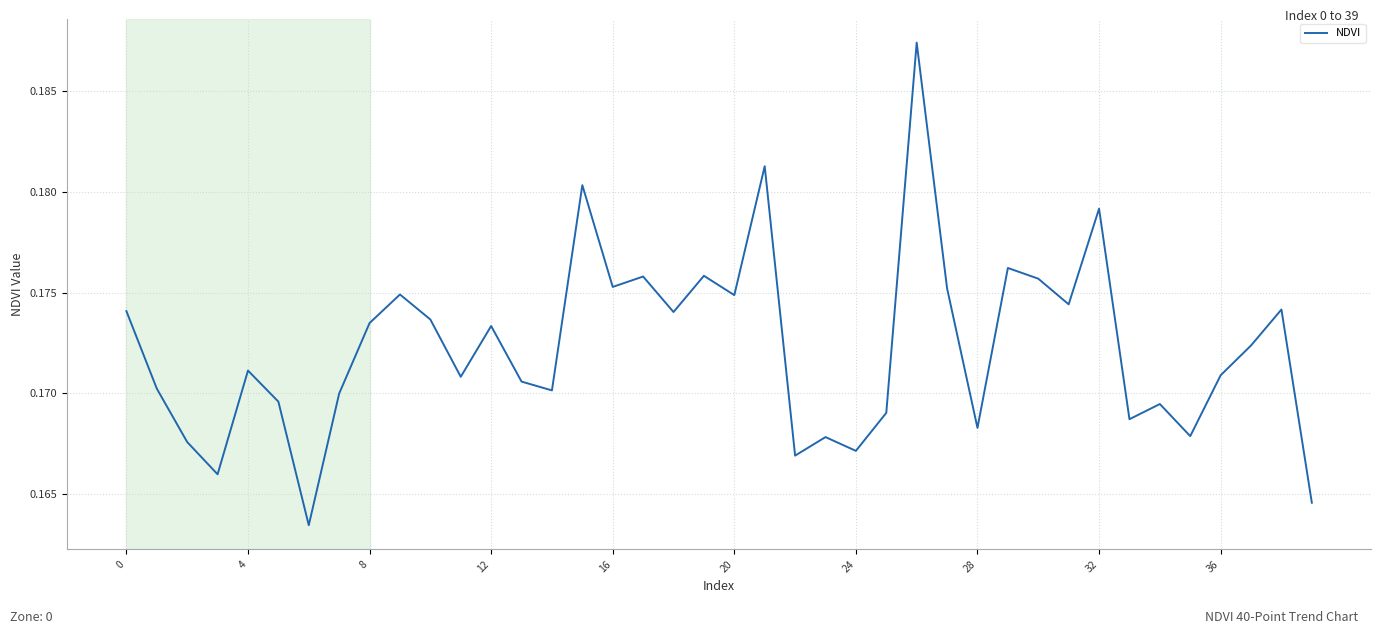

What is the greatest value displayed?

0.2